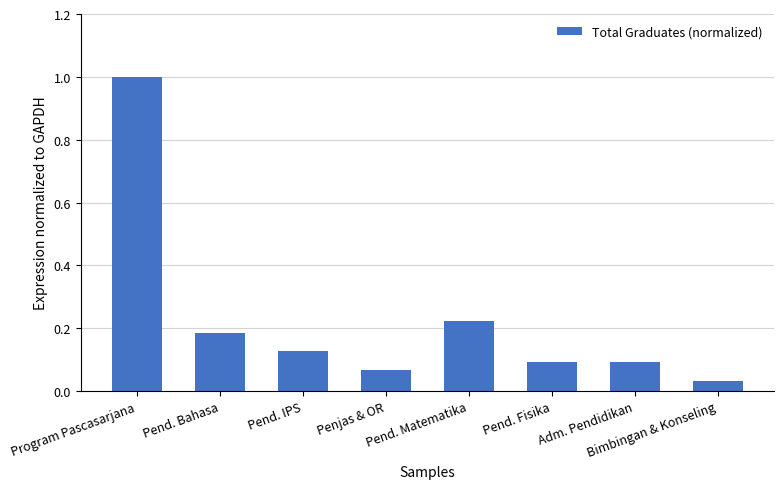

What is the change in value from Program Pascasarjana to Pend. Fisika?

-0.9